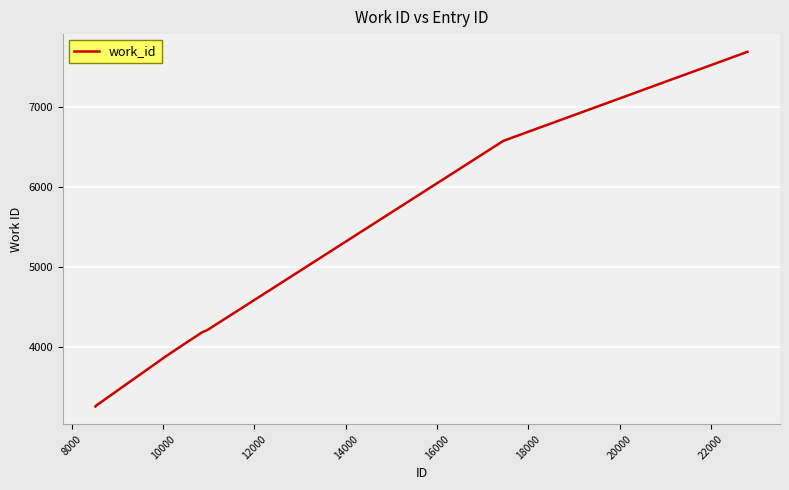

What is the maximum value shown in the chart?

7682